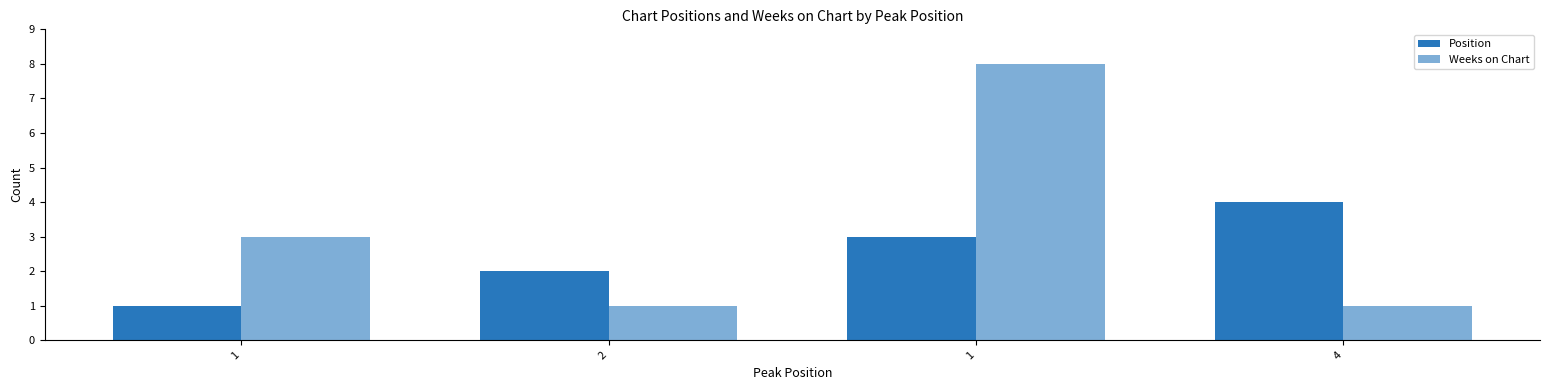

List the series in order of their overall mean, lowest first.

Position, Weeks on Chart